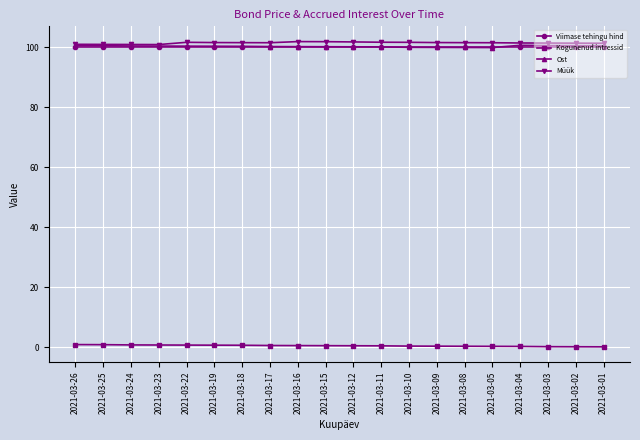

Count the number of categories in the chart.

20